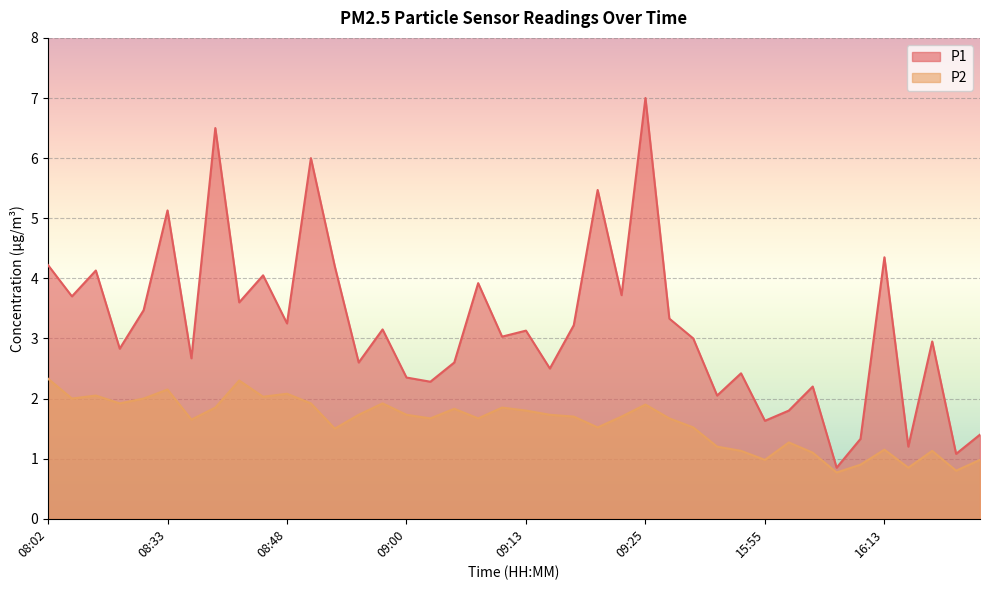

How many data points in P2 are above 1?

34